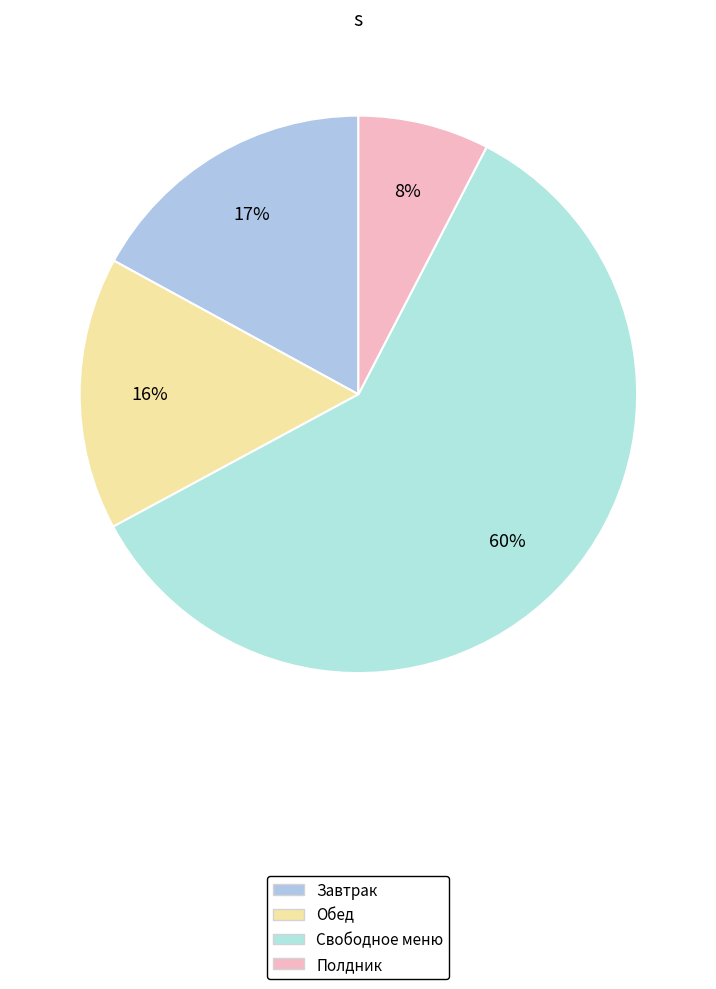

Which slice is the smallest?

Полдник